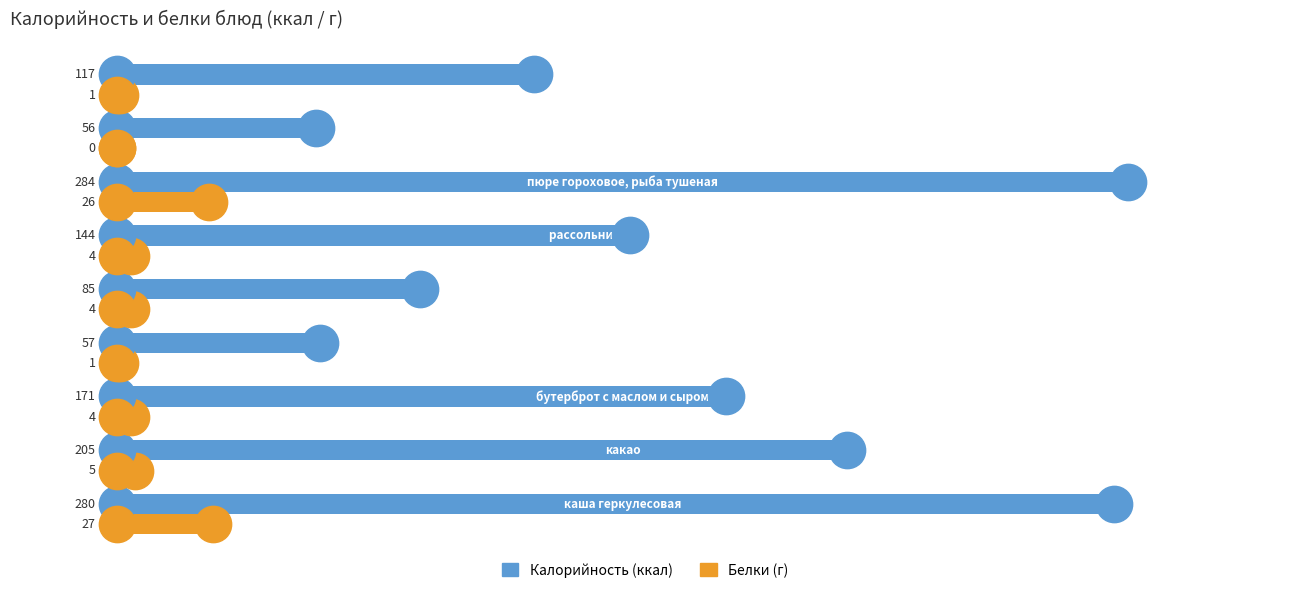

What are all the series names shown in the legend?

Калорийность (ккал), Белки (г)